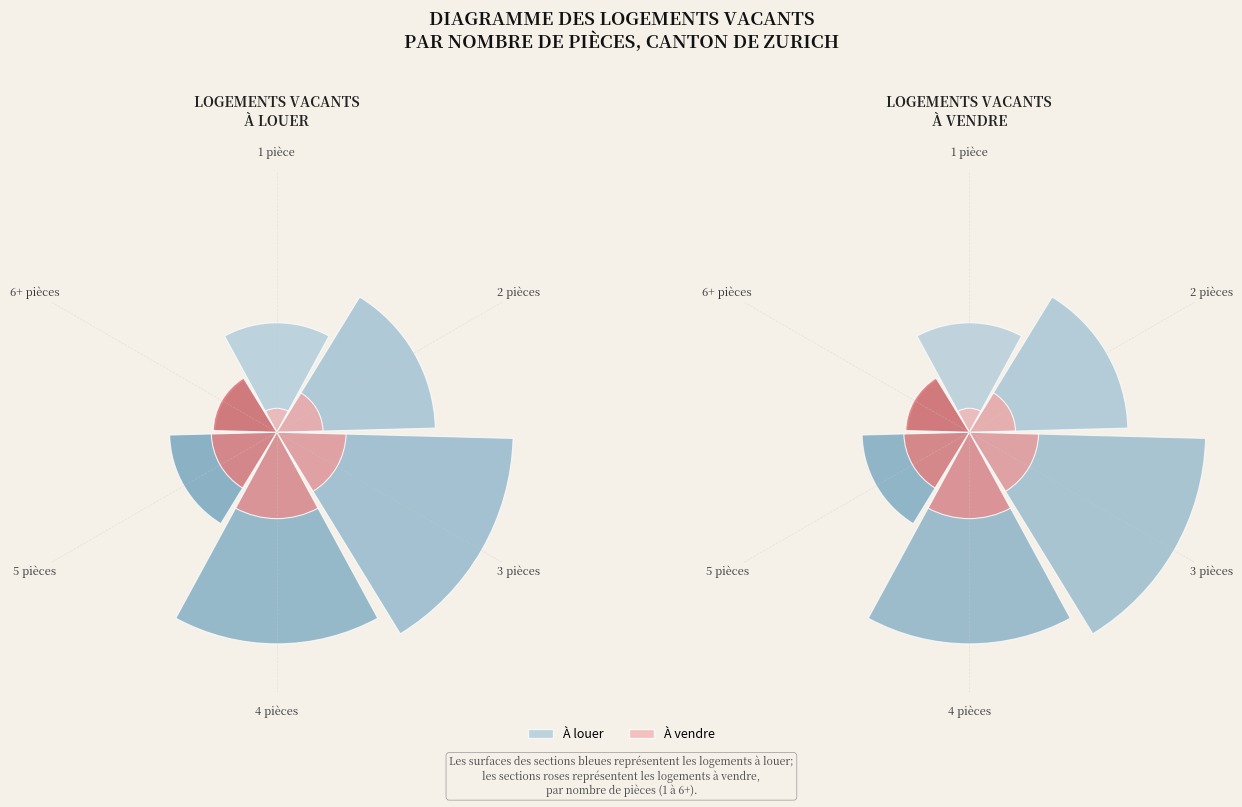

Is the sum of 3 pièces and 1 pièce greater than half?

No